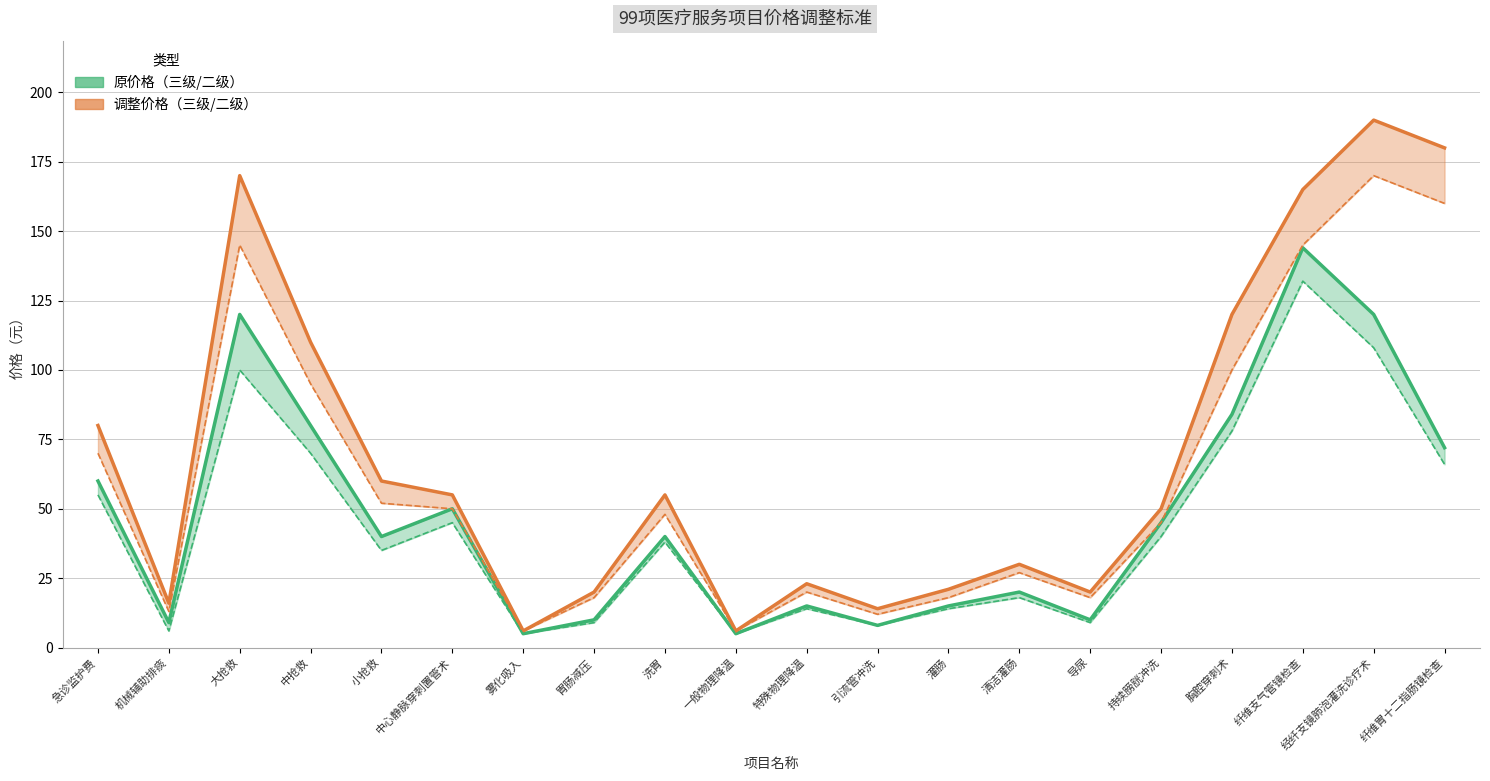

What is the smallest value displayed?

5